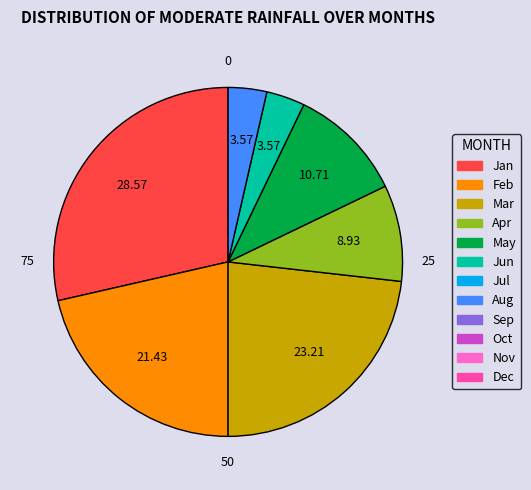

How many slices are in this pie chart?

7